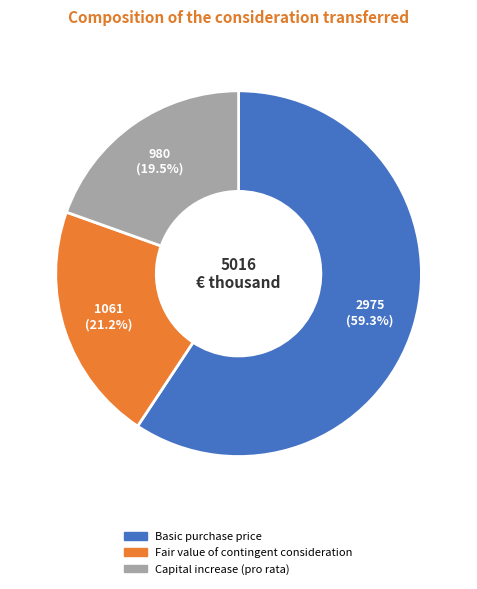

Is there any slice that represents more than half of the pie?

Yes